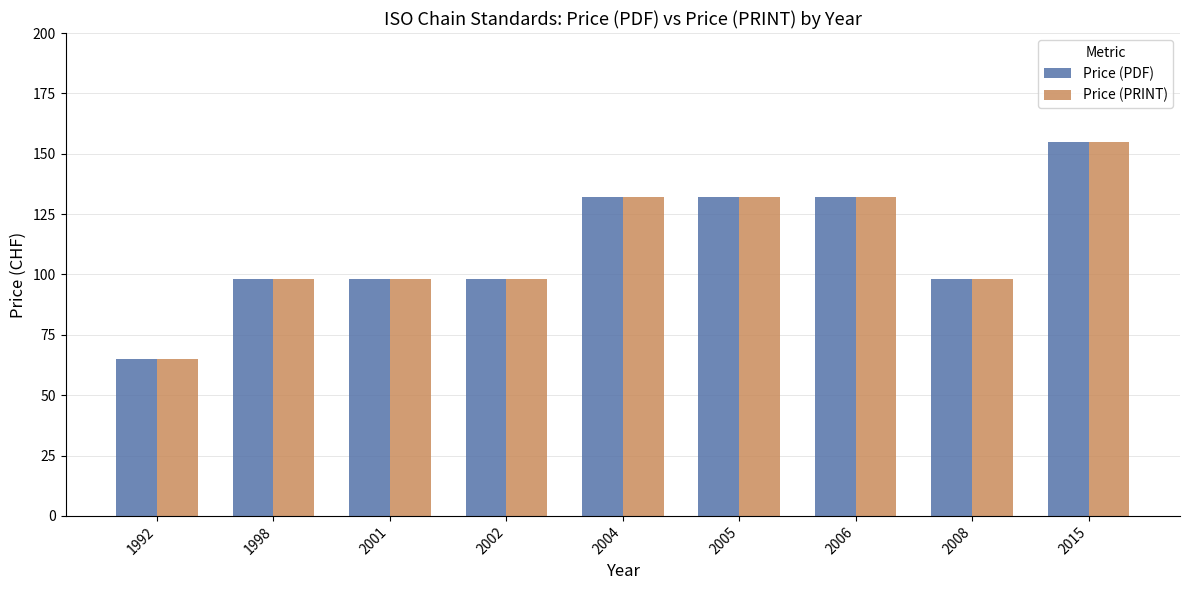

At which label does Price (PRINT) reach its peak?

2015